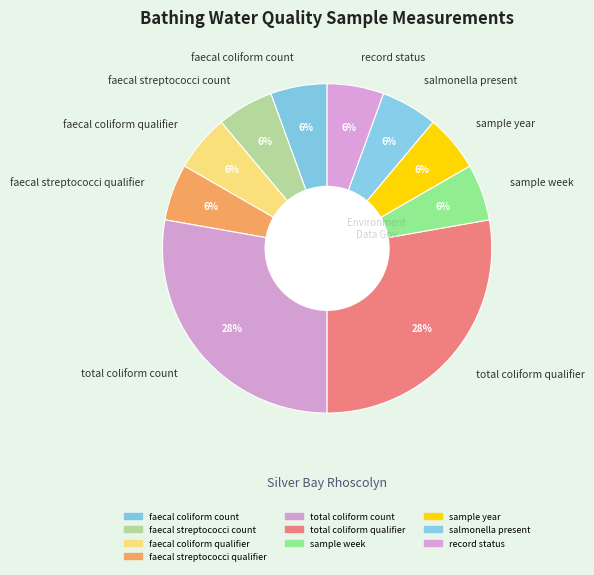

Is there any slice that represents more than half of the pie?

No